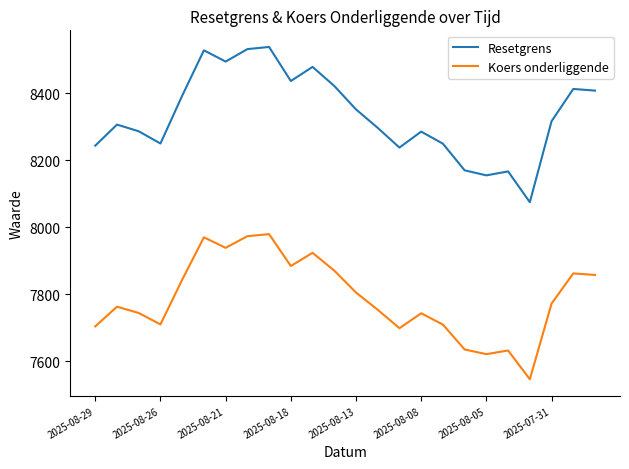

Which series has the largest total across all categories?

Resetgrens